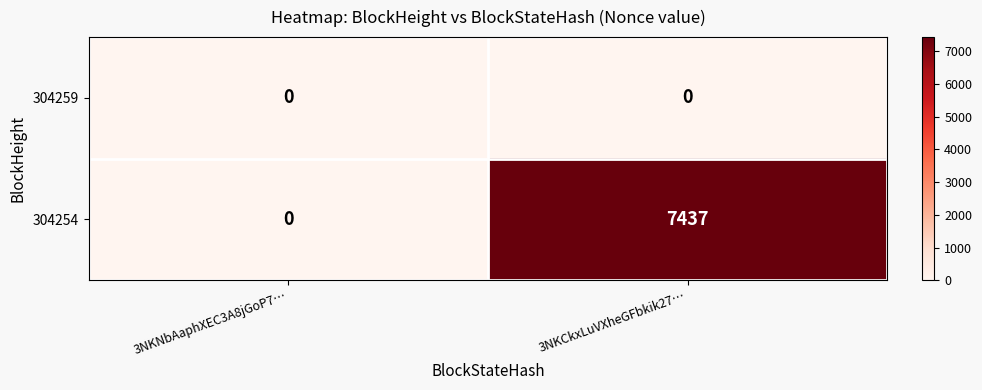

Rank the series at 3NKCkxLuVXheGFbkik27… from lowest to highest value.

304259, 304254